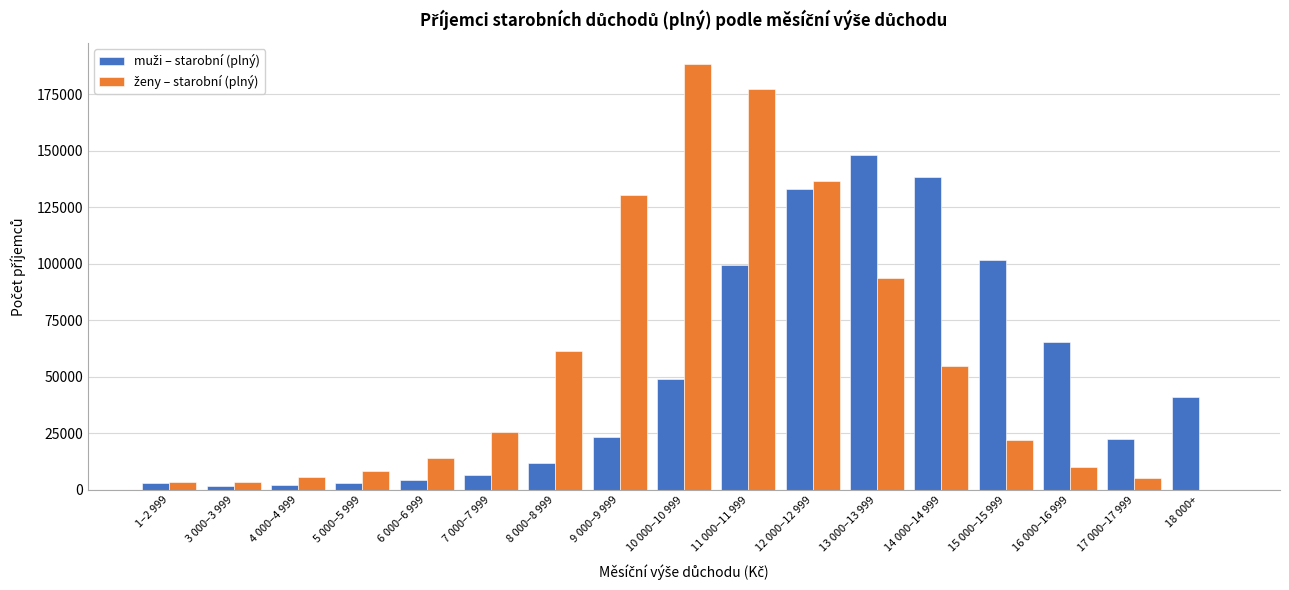

Which label corresponds to the largest value in the chart?

10 000–10 999